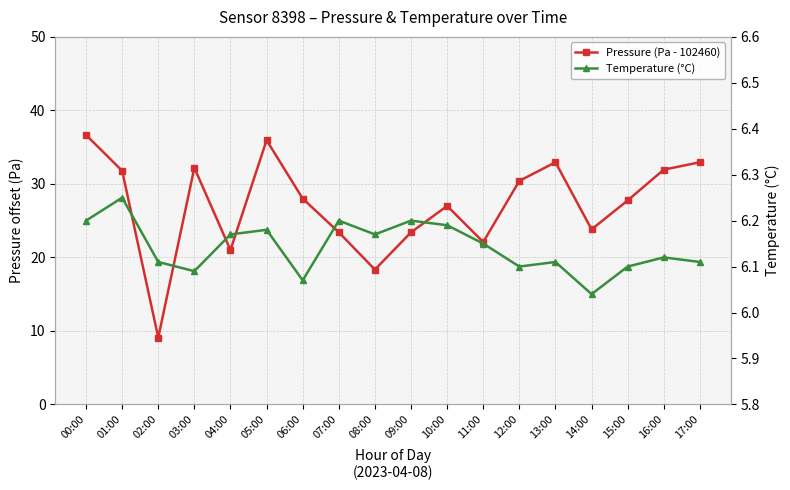

The value of Temperature (°C) at 14:00 is 8.3. True or false?

False